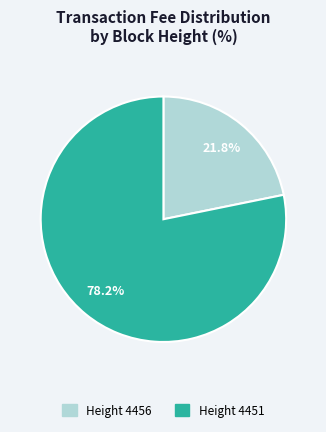

How many slices are in this pie chart?

2